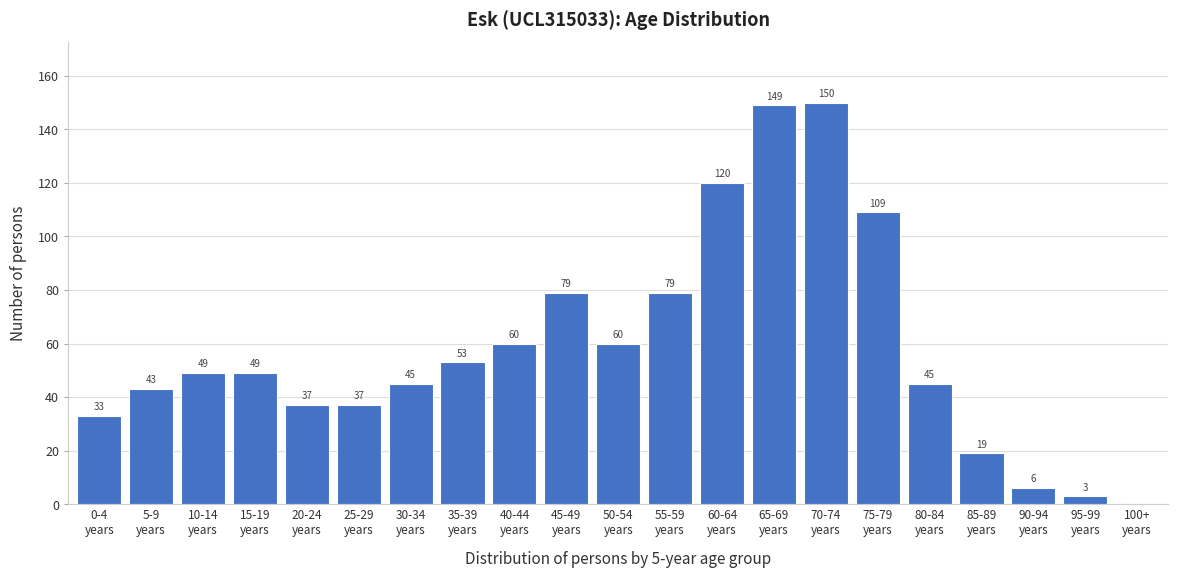

What is the maximum value shown in the chart?

150